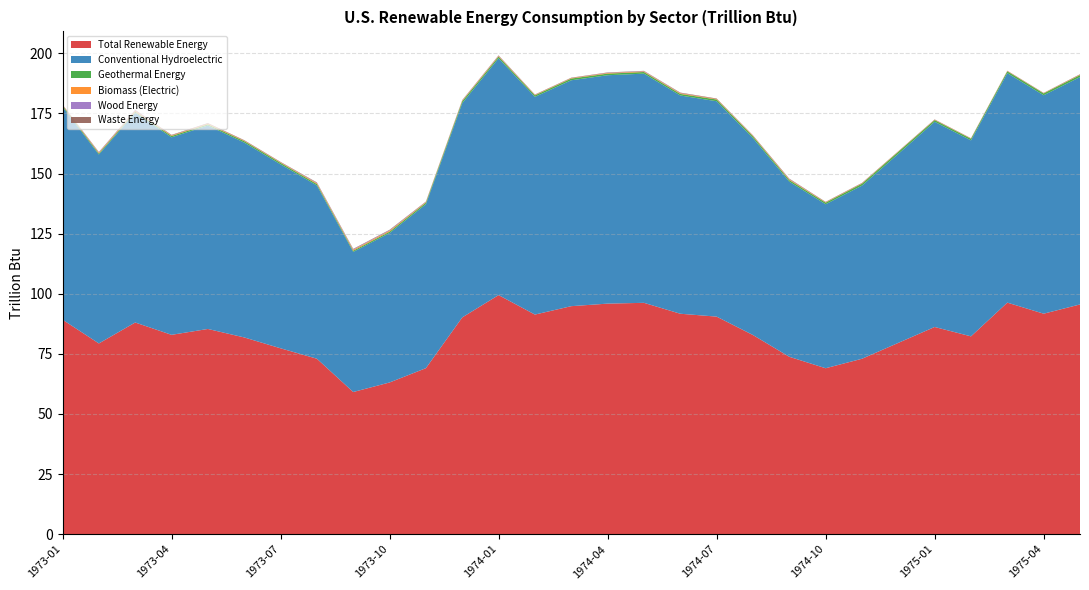

Reading right to left, what are all the values shown in this chart?

Total Renewable Energy: 1975-05=95.6	1975-04=91.7	1975-03=96.3	1975-02=82.3	1975-01=86.2	1974-12=79.6	1974-11=73.0	1974-10=69.0	1974-09=73.8	1974-08=82.8	1974-07=90.5	1974-06=91.7	1974-05=96.2	1974-04=95.9	1974-03=94.8	1974-02=91.3	1974-01=99.4	1973-12=90.2	1973-11=69.1	1973-10=63.1	1973-09=59.1	1973-08=73.0	1973-07=77.3	1973-06=81.8	1973-05=85.4	1973-04=82.9	1973-03=88.0	1973-02=79.3	1973-01=89.2
Conventional Hydroelectric: 1975-05=94.6	1975-04=90.8	1975-03=95.4	1975-02=81.5	1975-01=85.3	1974-12=78.6	1974-11=72.0	1974-10=68.2	1974-09=72.8	1974-08=81.9	1974-07=89.6	1974-06=90.8	1974-05=95.3	1974-04=95.0	1974-03=93.9	1974-02=90.5	1974-01=98.5	1973-12=89.1	1973-11=68.2	1973-10=62.1	1973-09=58.3	1973-08=72.1	1973-07=76.5	1973-06=81.0	1973-05=84.6	1973-04=82.1	1973-03=87.2	1973-02=78.6	1973-01=88.5
Geothermal Energy: 1975-05=0.8	1975-04=0.7	1975-03=0.7	1975-02=0.7	1975-01=0.7	1974-12=0.8	1974-11=0.8	1974-10=0.7	1974-09=0.7	1974-08=0.7	1974-07=0.7	1974-06=0.6	1974-05=0.7	1974-04=0.7	1974-03=0.7	1974-02=0.6	1974-01=0.7	1973-12=0.8	1973-11=0.6	1973-10=0.6	1973-09=0.5	1973-08=0.6	1973-07=0.6	1973-06=0.6	1973-05=0.5	1973-04=0.5	1973-03=0.5	1973-02=0.4	1973-01=0.5
Biomass (Electric): 1975-05=0.2	1975-04=0.1	1975-03=0.1	1975-02=0.1	1975-01=0.1	1974-12=0.1	1974-11=0.2	1974-10=0.2	1974-09=0.3	1974-08=0.2	1974-07=0.2	1974-06=0.3	1974-05=0.2	1974-04=0.2	1974-03=0.2	1974-02=0.2	1974-01=0.3	1973-12=0.2	1973-11=0.2	1973-10=0.4	1973-09=0.4	1973-08=0.3	1973-07=0.2	1973-06=0.2	1973-05=0.3	1973-04=0.2	1973-03=0.4	1973-02=0.3	1973-01=0.2
Wood Energy: 1975-05=0.0	1975-04=0.0	1975-03=0.0	1975-02=0.0	1975-01=0.0	1974-12=0.0	1974-11=0.0	1974-10=0.0	1974-09=0.1	1974-08=0.0	1974-07=0.0	1974-06=0.1	1974-05=0.1	1974-04=0.1	1974-03=0.0	1974-02=0.0	1974-01=0.1	1973-12=0.1	1973-11=0.1	1973-10=0.2	1973-09=0.2	1973-08=0.2	1973-07=0.0	1973-06=0.0	1973-05=0.0	1973-04=0.1	1973-03=0.2	1973-02=0.2	1973-01=0.1
Waste Energy: 1975-05=0.2	1975-04=0.1	1975-03=0.1	1975-02=0.1	1975-01=0.1	1974-12=0.1	1974-11=0.2	1974-10=0.2	1974-09=0.2	1974-08=0.2	1974-07=0.2	1974-06=0.2	1974-05=0.1	1974-04=0.1	1974-03=0.1	1974-02=0.1	1974-01=0.2	1973-12=0.1	1973-11=0.2	1973-10=0.2	1973-09=0.2	1973-08=0.2	1973-07=0.2	1973-06=0.2	1973-05=0.2	1973-04=0.2	1973-03=0.2	1973-02=0.1	1973-01=0.2